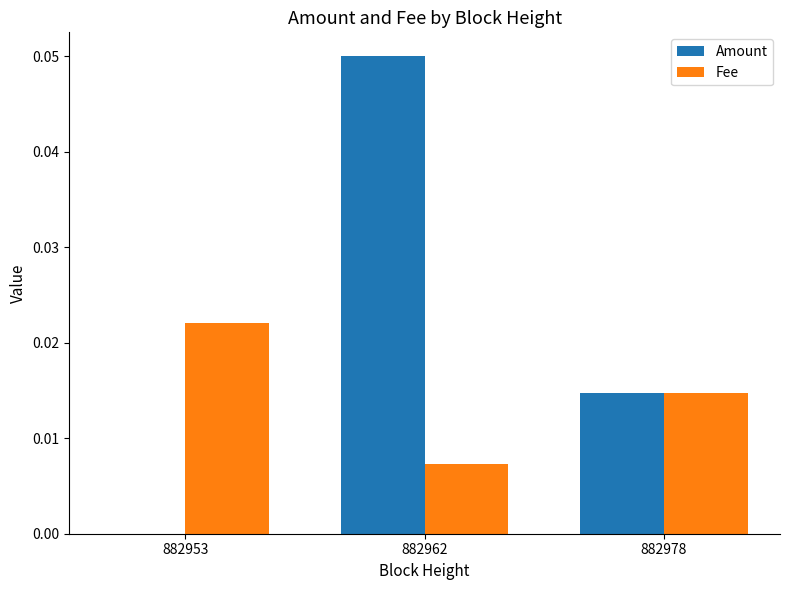

Count the Amount values in the range 0 to 1.

3